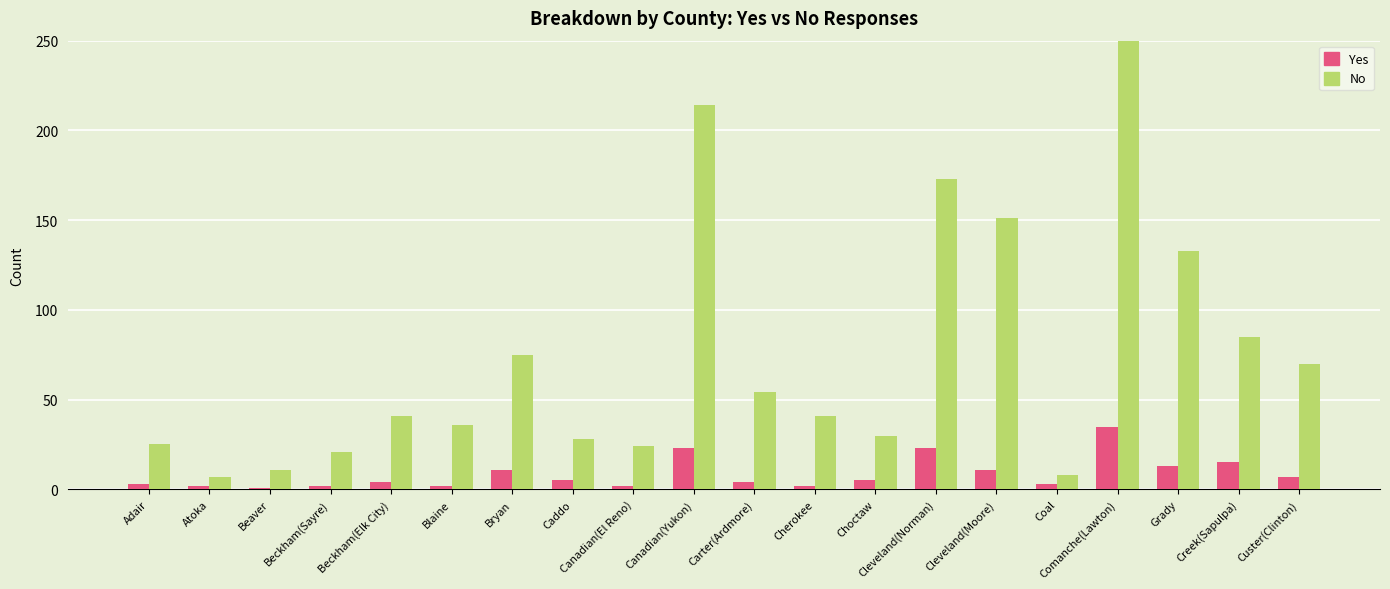

What is the difference between the maximum and second lowest values in the Yes series?

33